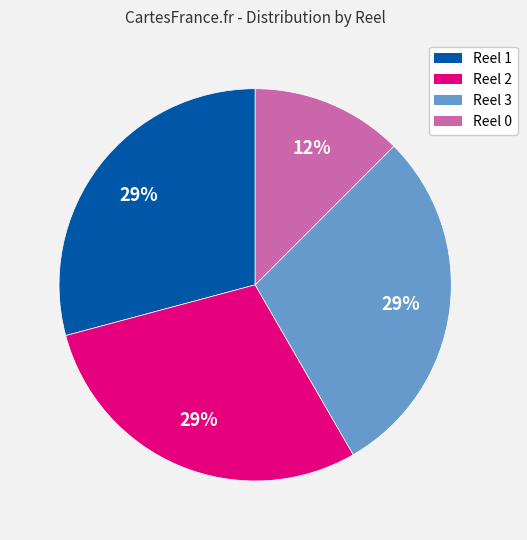

The Reel 2 slice represents 29% of the pie. True or false?

True